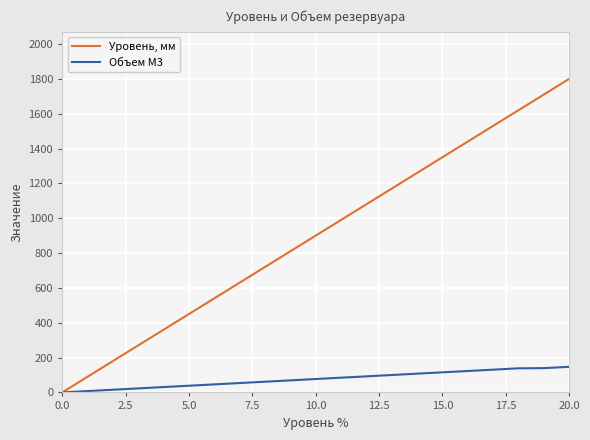

Is this an area chart (filled region under the line)?

No